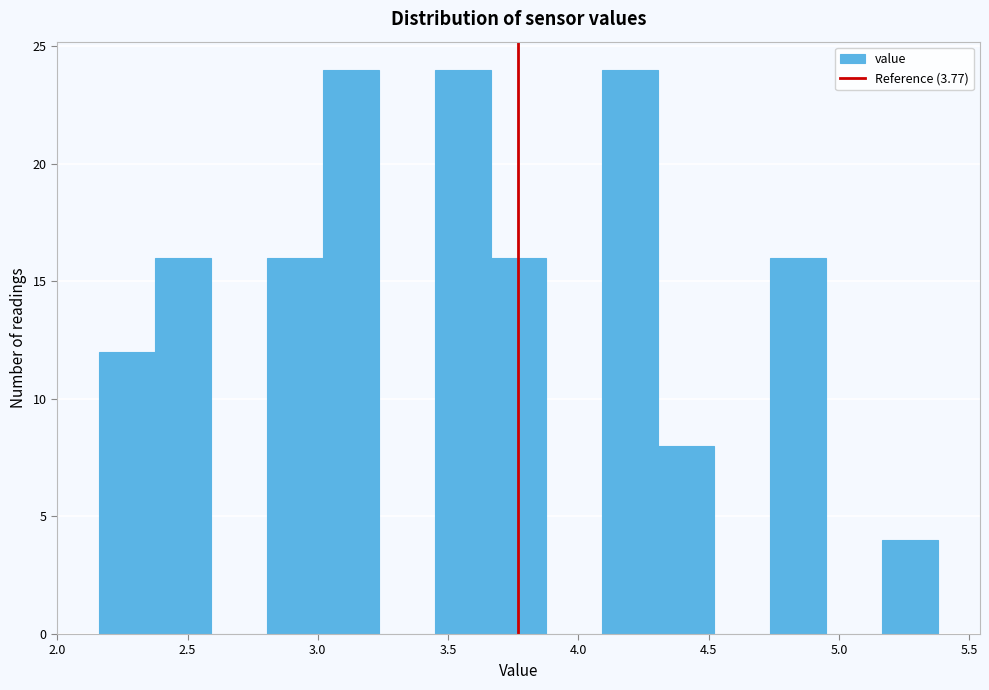

How tall is the bar that spans 4.10 to 4.30 on the x-axis? Neither the bar edges nor the heights are printed on the chart, so give them approximately, as read against the axes.

24